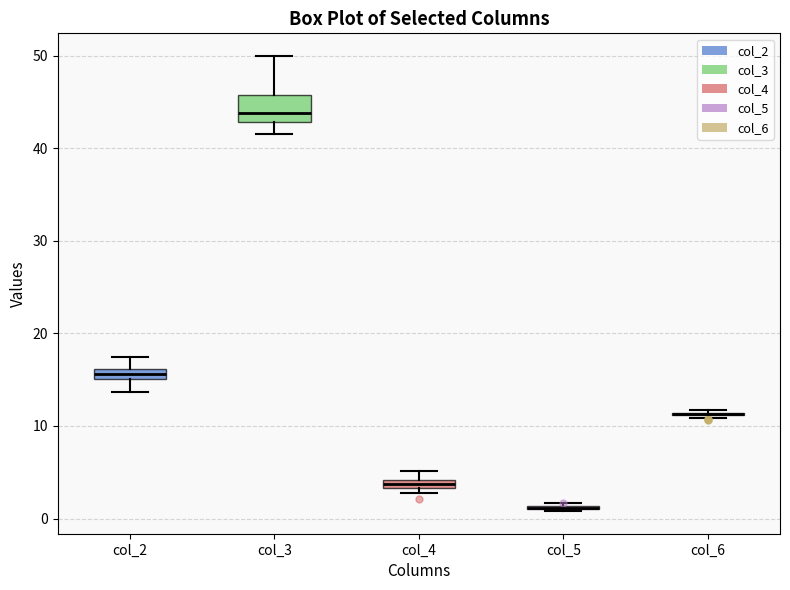

Where is the lower edge of the box for col_3 on the y-axis? The values are not printed on the chart, so give them approximately, as read against the axis.

43